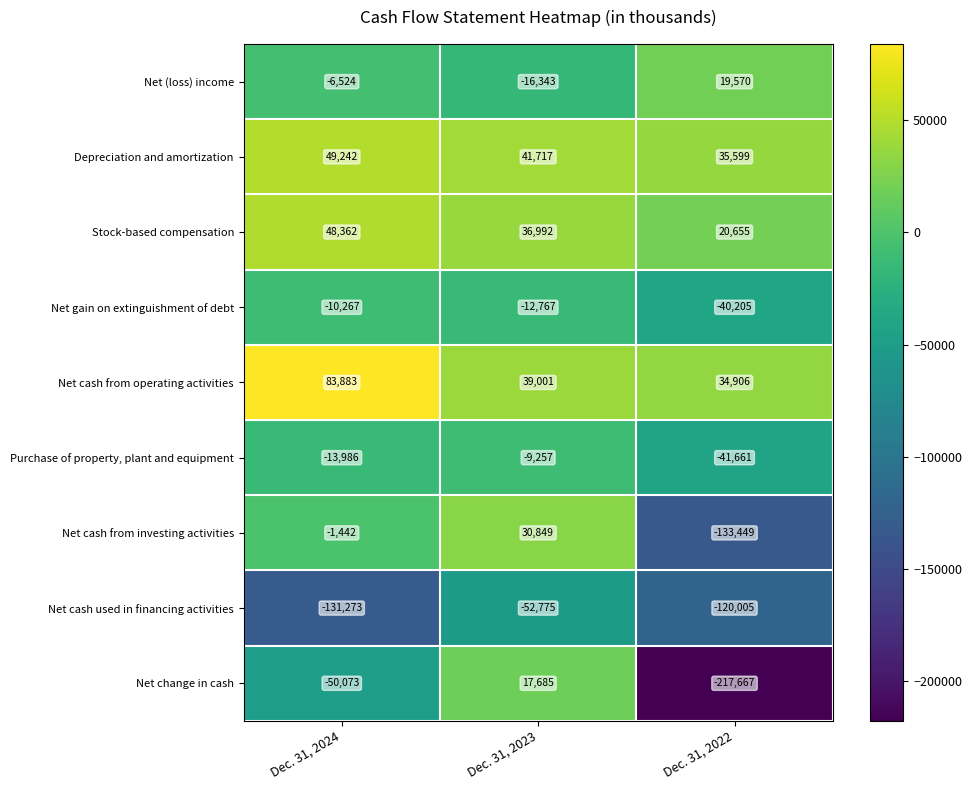

How many distinct data groups are displayed?

9